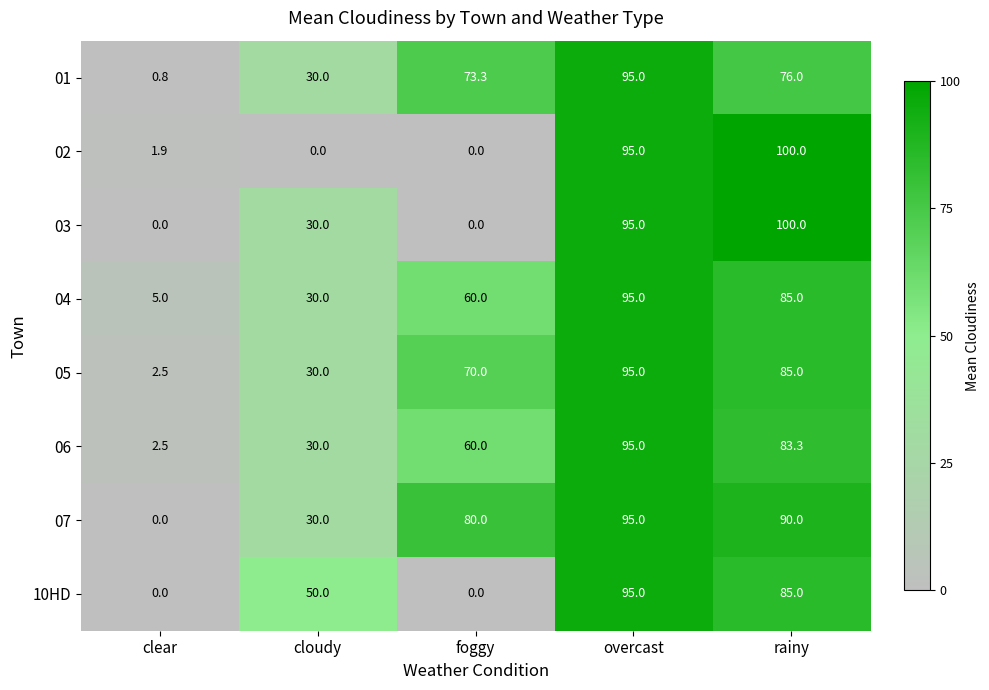

True or false: 10HD has a value of 85.2 at cloudy.

False